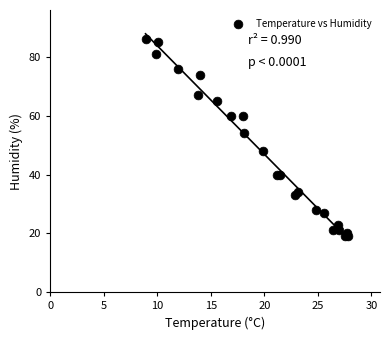

What Y value in the scatter plot is closest to 52?

54